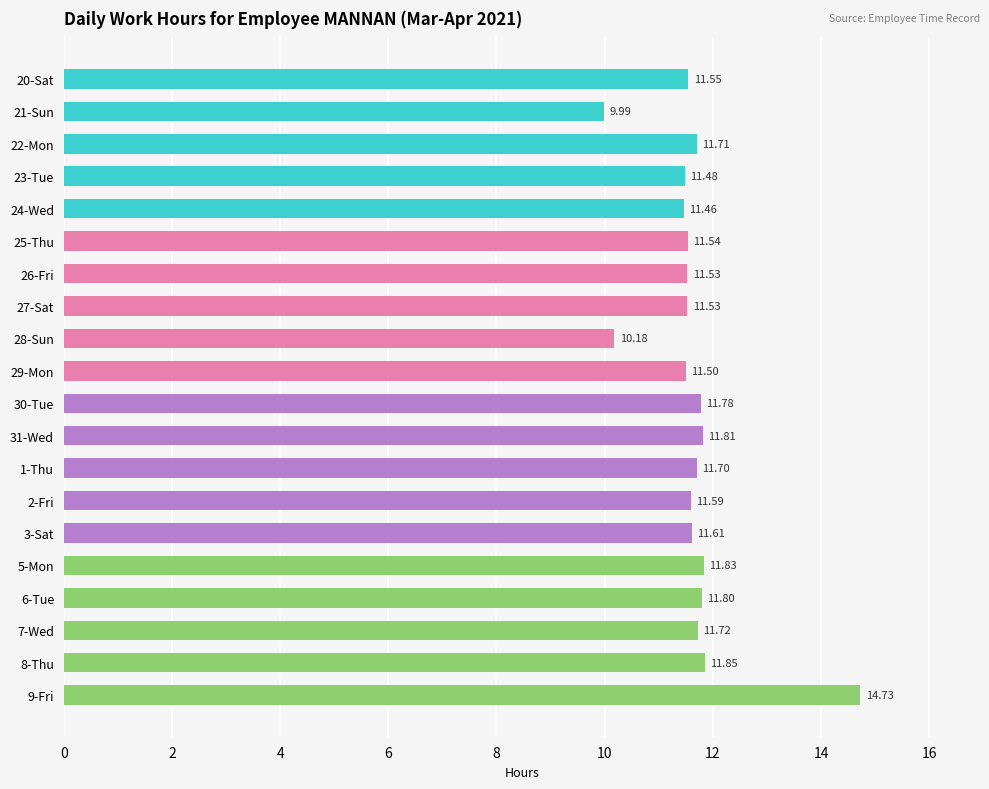

Between 30-Tue and 6-Tue, which is larger?

6-Tue